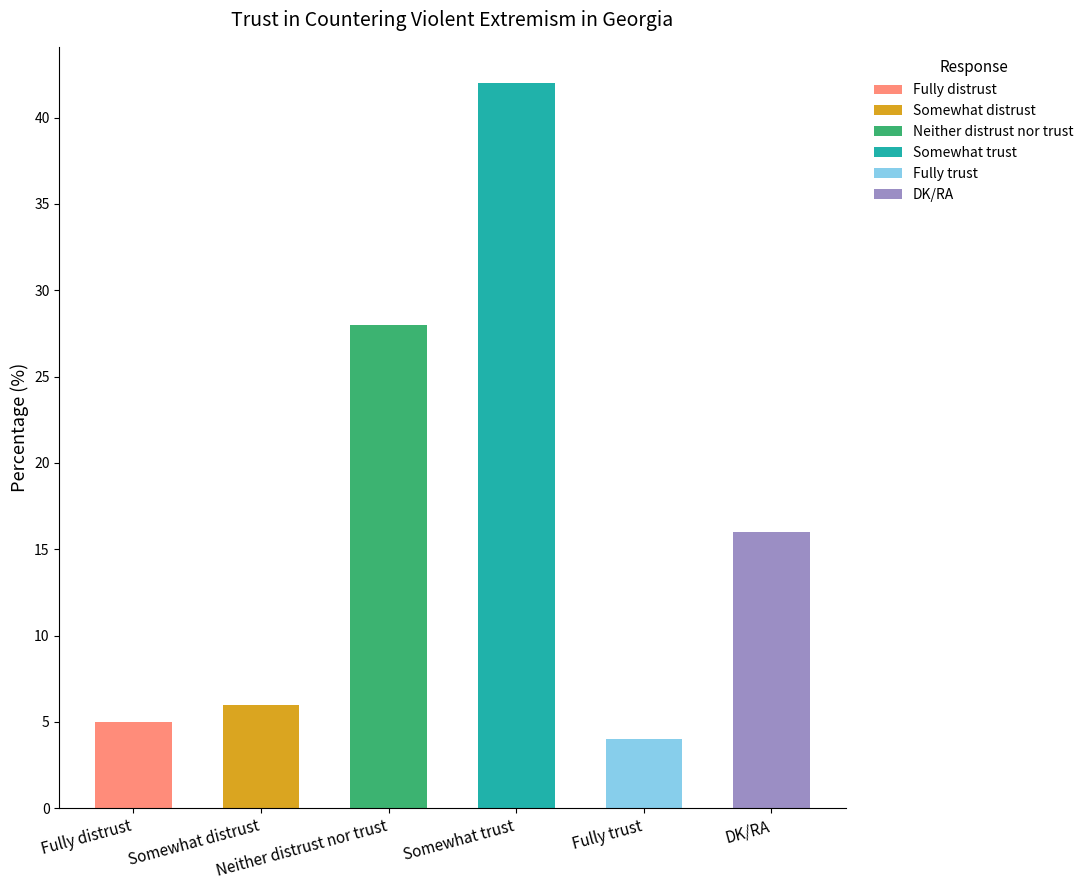

Read the value at Somewhat trust, to the nearest 5.

40